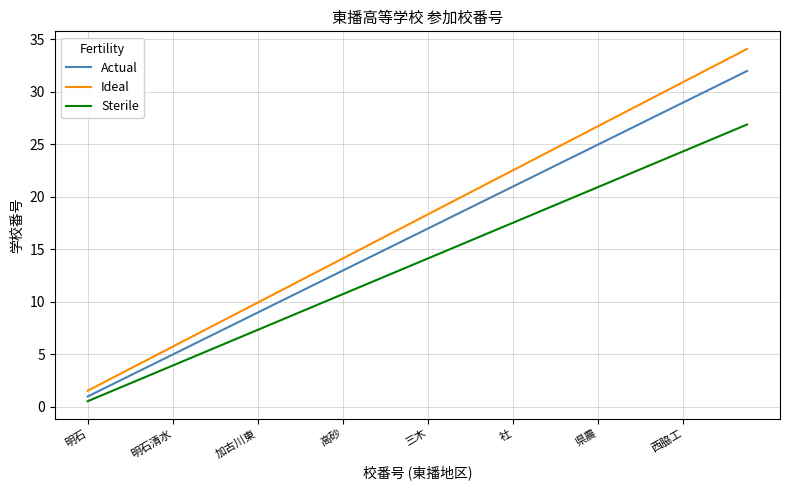

List the series in order of their overall mean, highest first.

Ideal, Actual, Sterile